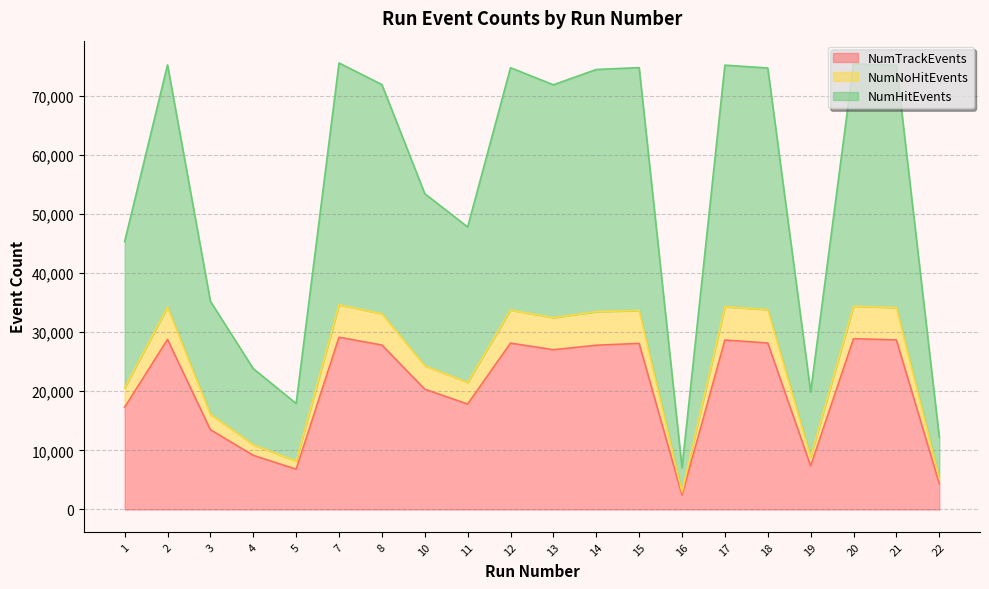

At how many categories does at least one series exceed 60898?

11